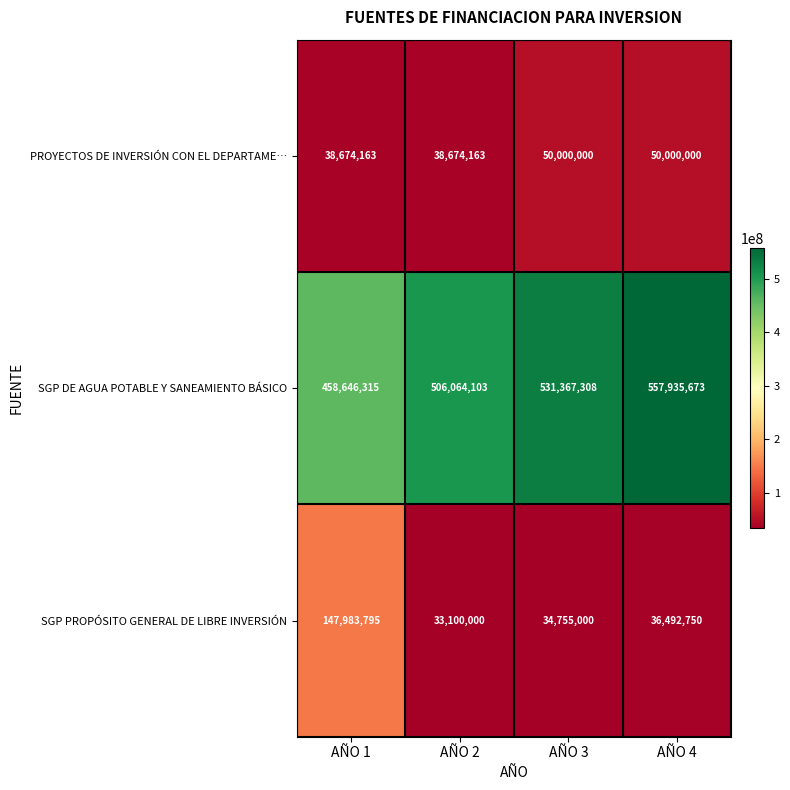

Reading left to right, what are all the values shown in this chart?

PROYECTOS DE INVERSIÓN CON EL DEPARTAME…: 38674163	38674163	50000000	50000000
SGP DE AGUA POTABLE Y SANEAMIENTO BÁSICO: 458646315	506064103	531367308	557935673
SGP PROPÓSITO GENERAL DE LIBRE INVERSIÓN: 147983795	33100000	34755000	36492750